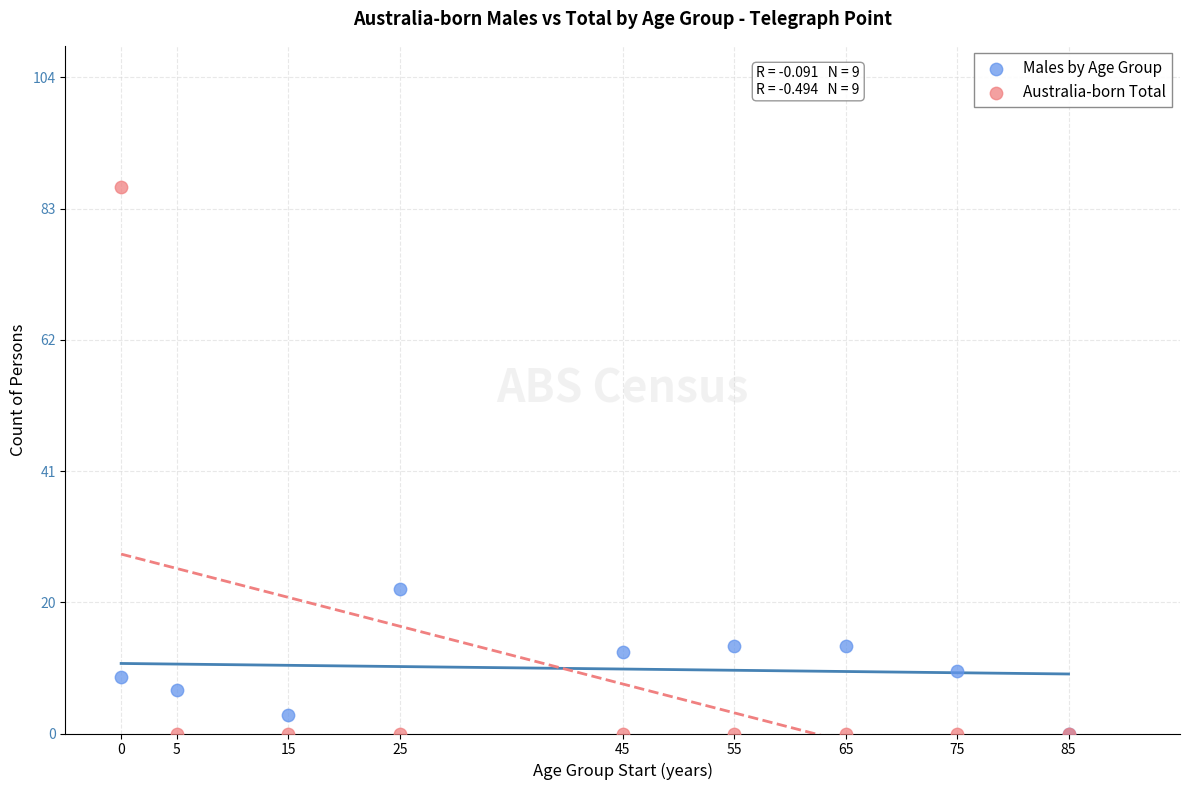

Across all series, what Y value is closest to 43?

23